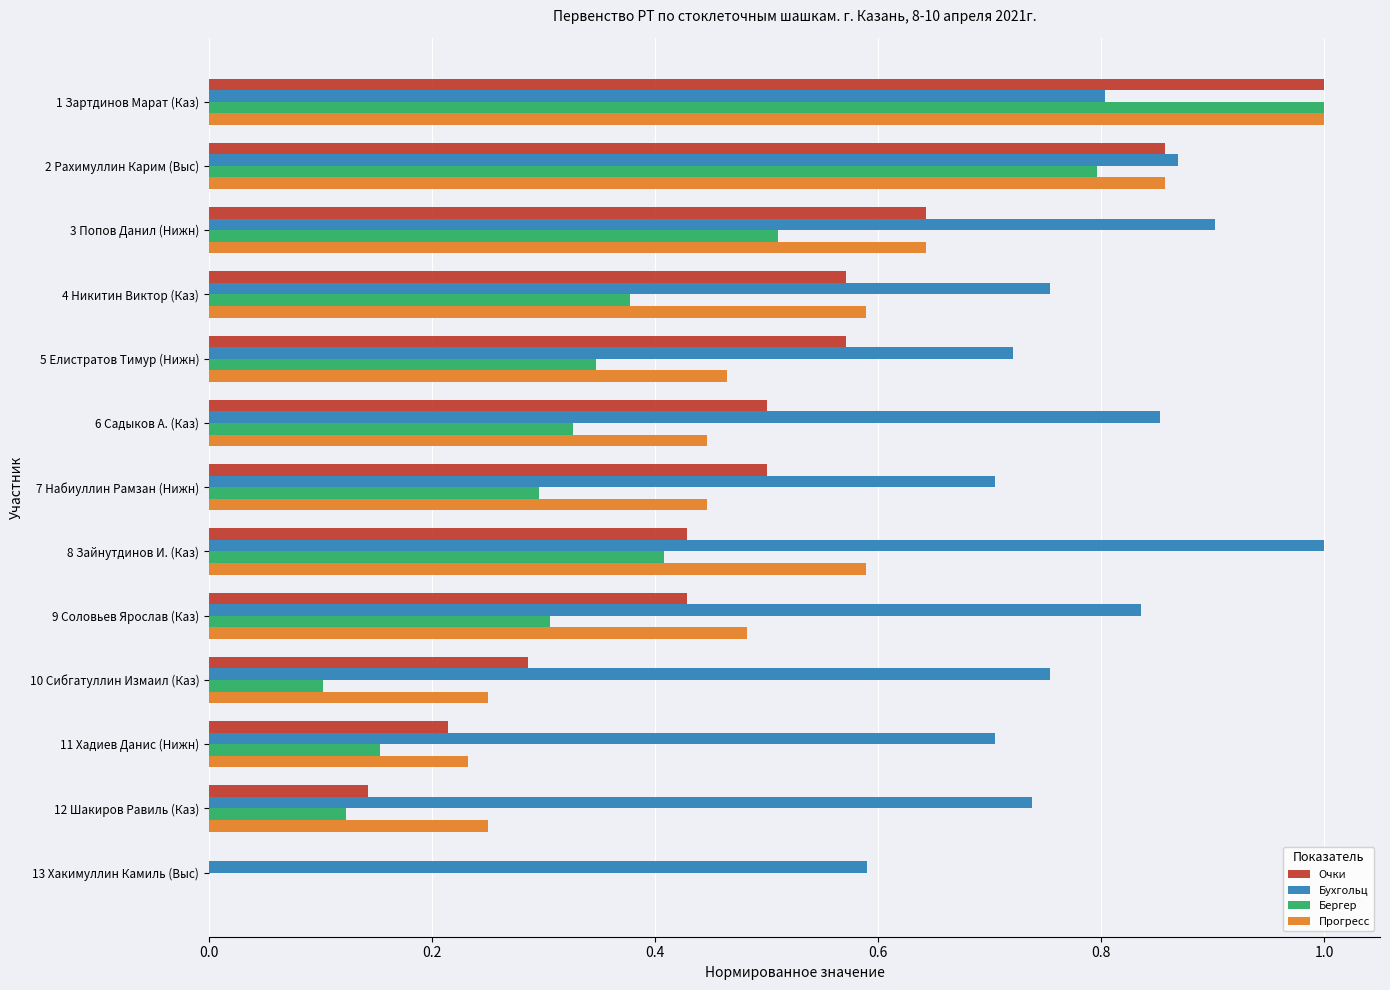

Is the value of Бергер at 12 Шакиров Равиль (Каз) greater than the value of Прогресс at 11 Хадиев Данис (Нижн)?

No